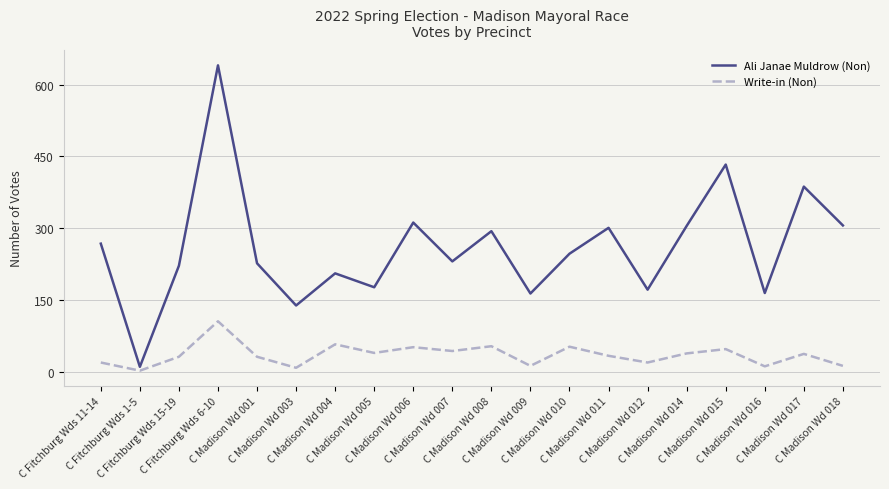

What is the sum of all Ali Janae Muldrow (Non) values?

5207